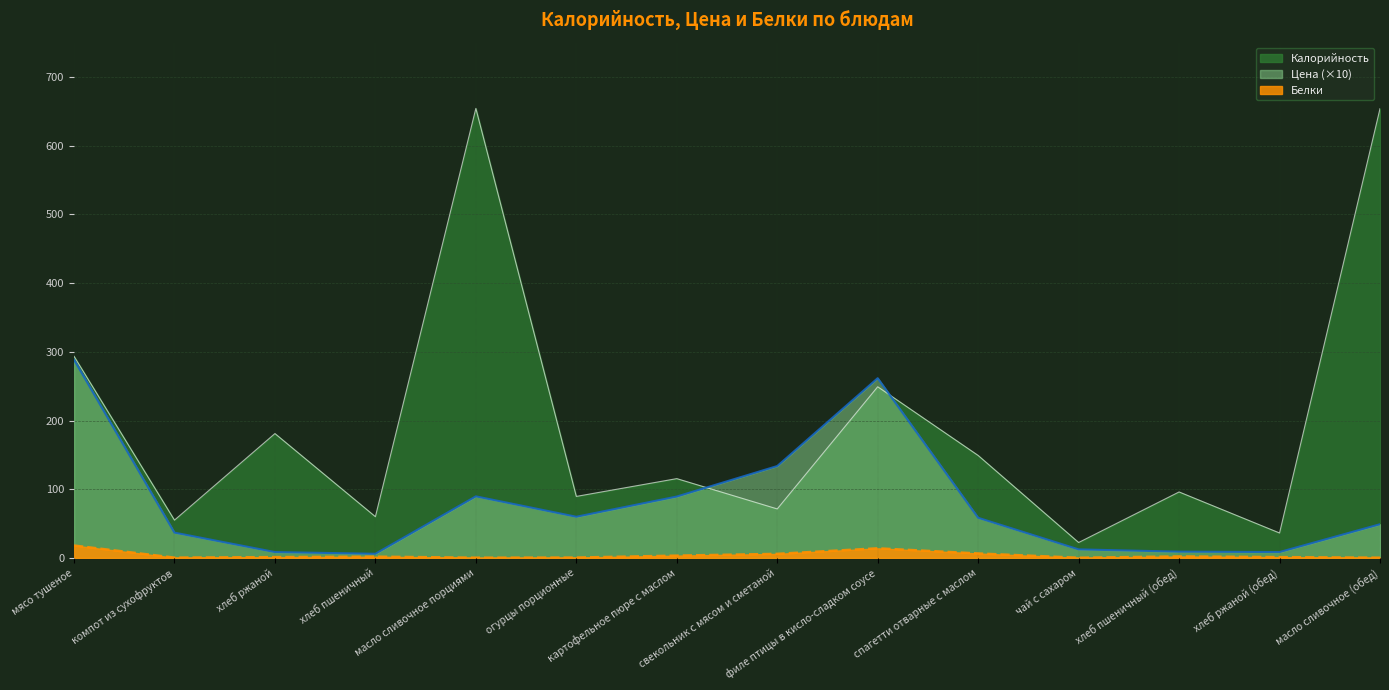

Reading right to left, extract all data points from this chart.

Калорийность: масло сливочное (обед)=654.0	хлеб ржаной (обед)=36.3	хлеб пшеничный (обед)=96.0	чай с сахаром=22.4	спагетти отварные с маслом=149.1	филе птицы в кисло-сладком соусе=249.1	свекольник с мясом и сметаной=71.3	картофельное пюре с маслом=115.4	огурцы порционные=89.5	масло сливочное порциями=654.3	хлеб пшеничный=60.0	хлеб ржаной=181.0	компот из сухофруктов=55.0	мясо тушеное=293.5
Цена: масло сливочное (обед)=49.0	хлеб ржаной (обед)=8.5	хлеб пшеничный (обед)=9.1	чай с сахаром=12.4	спагетти отварные с маслом=58.4	филе птицы в кисло-сладком соусе=261.6	свекольник с мясом и сметаной=133.7	картофельное пюре с маслом=89.3	огурцы порционные=59.9	масло сливочное порциями=89.6	хлеб пшеничный=6.0	хлеб ржаной=8.5	компот из сухофруктов=36.8	мясо тушеное=288.5
Белки: масло сливочное (обед)=0.3	хлеб ржаной (обед)=1.1	хлеб пшеничный (обед)=2.1	чай с сахаром=0.2	спагетти отварные с маслом=6.5	филе птицы в кисло-сладком соусе=13.9	свекольник с мясом и сметаной=5.9	картофельное пюре с маслом=3.3	огурцы порционные=0.5	масло сливочное порциями=0.3	хлеб пшеничный=1.8	хлеб ржаной=1.1	компот из сухофруктов=0.4	мясо тушеное=18.0